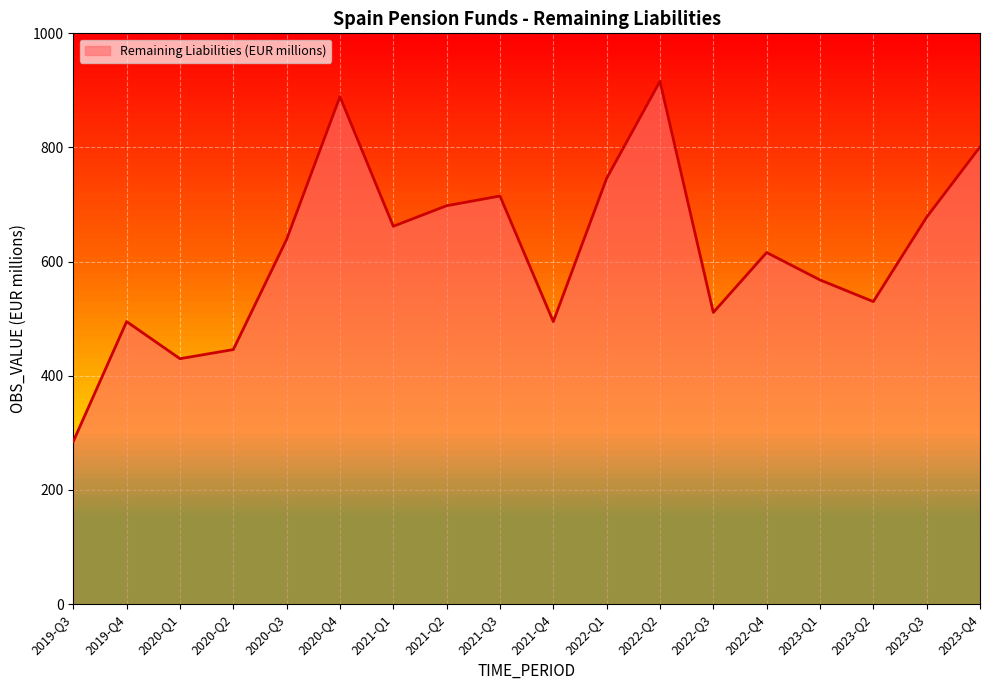

What is the maximum value shown in the chart?

916